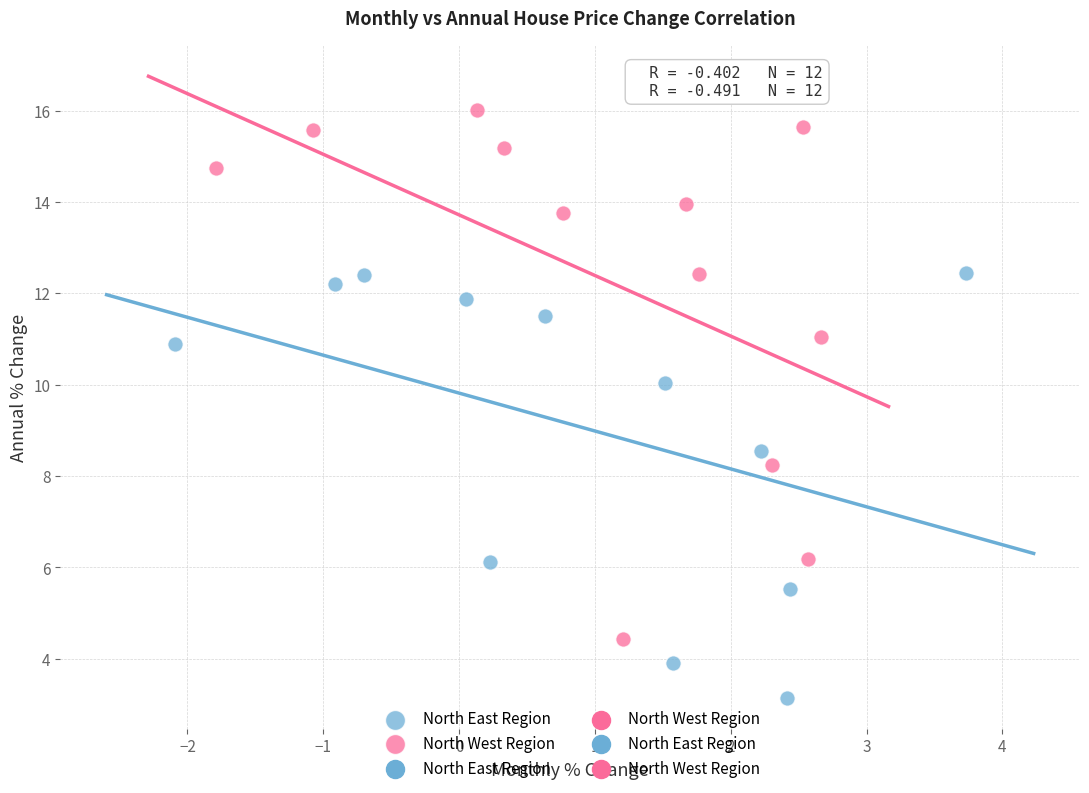

Which series contains the lowest Y value?

North East Region